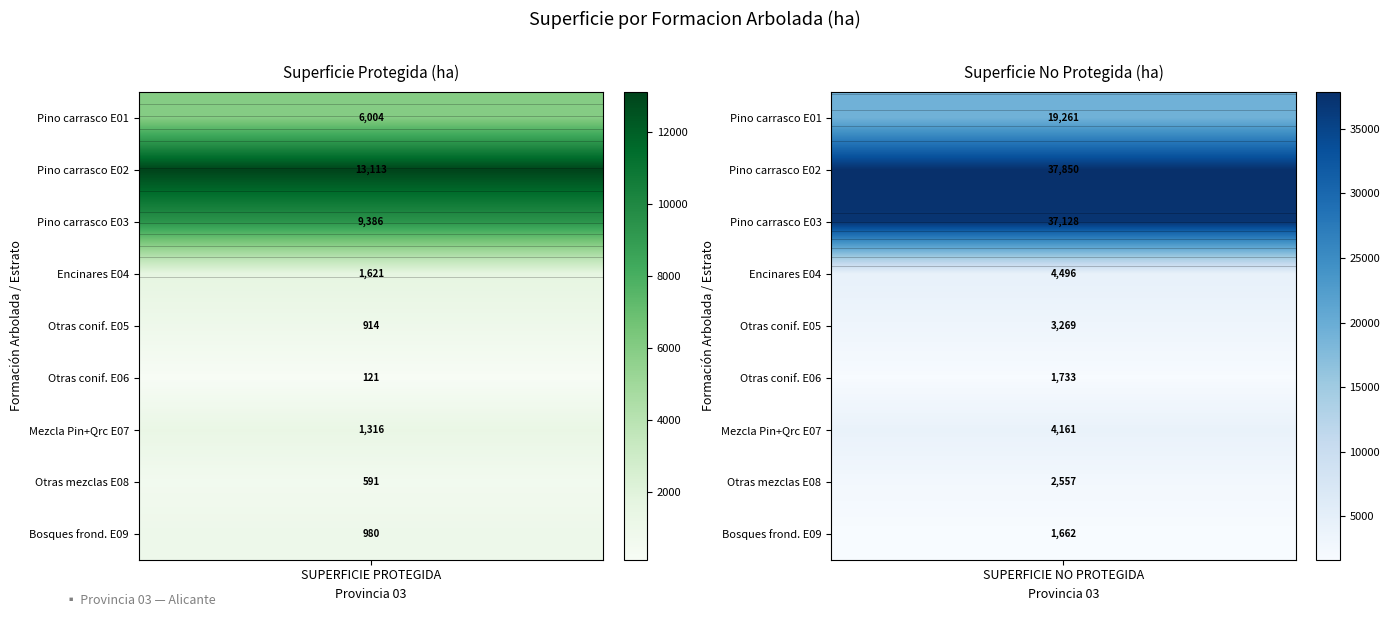

The value of Otras coniferas autoctonas 05 at 0 is 914.4. True or false?

True